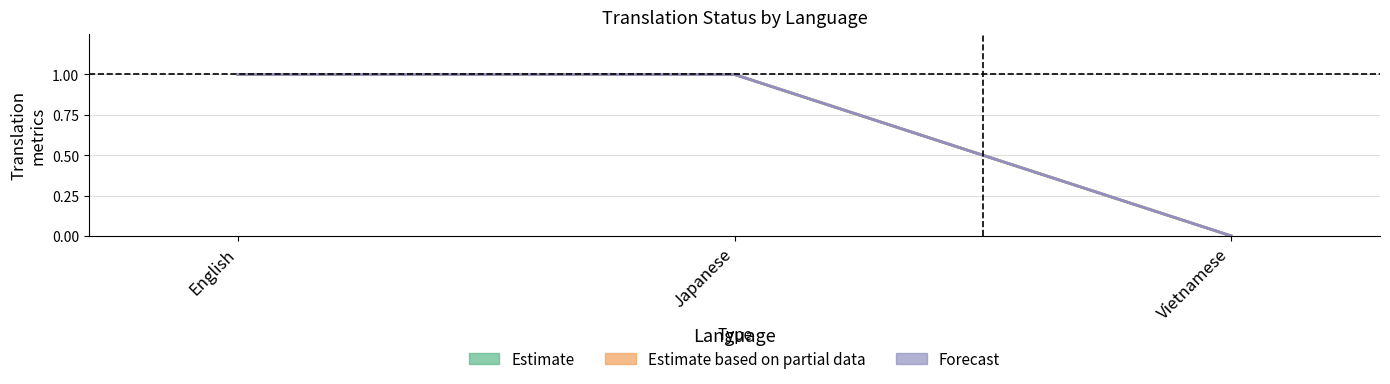

At which category is the sum across all series the highest?

English